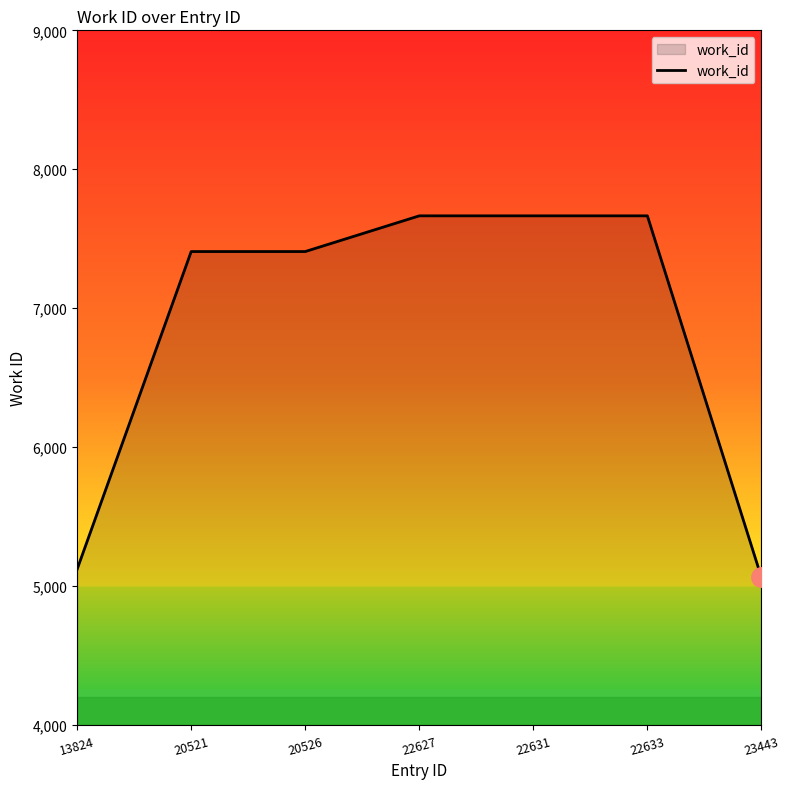

What is the change in value from 20526 to 22633?

+257